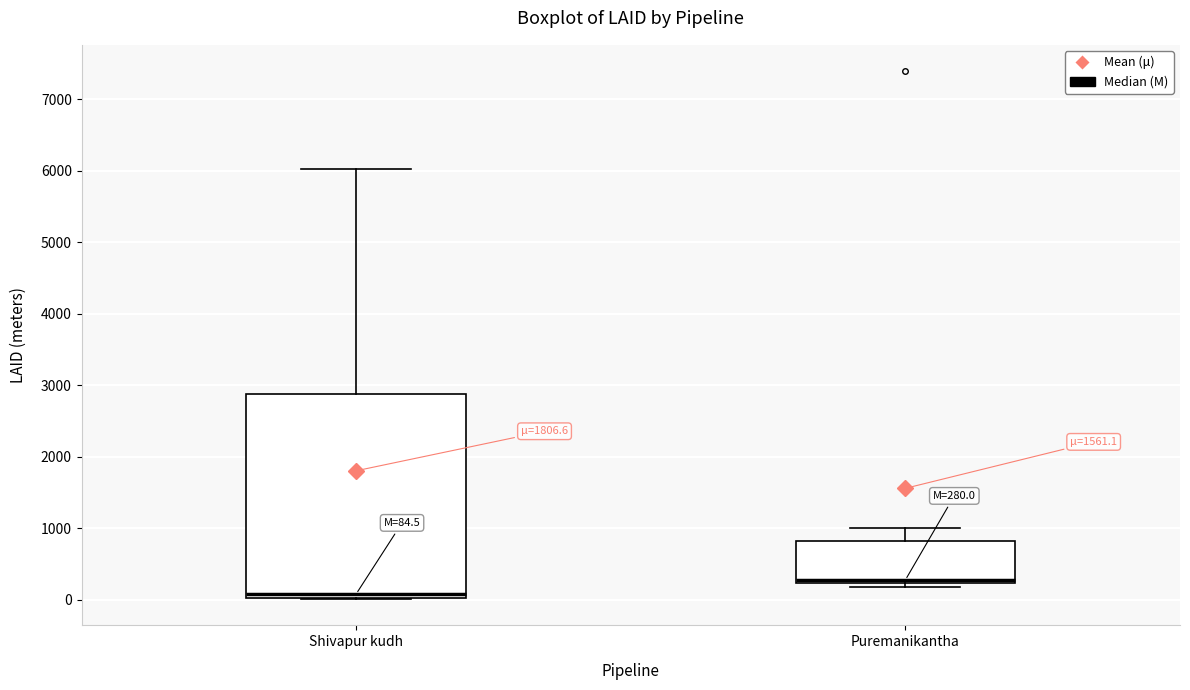

Which box's median line is the highest?

Puremanikantha